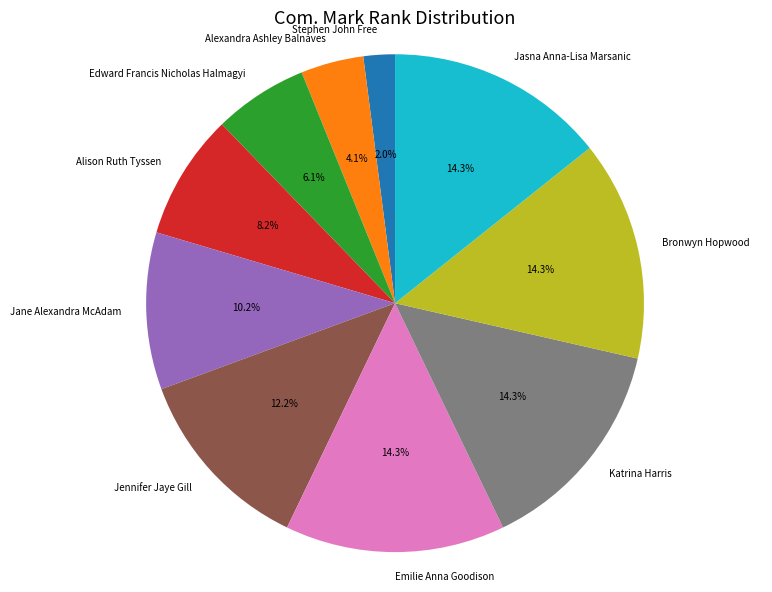

To the nearest percent, what portion does Emilie Anna Goodison represent?

14%